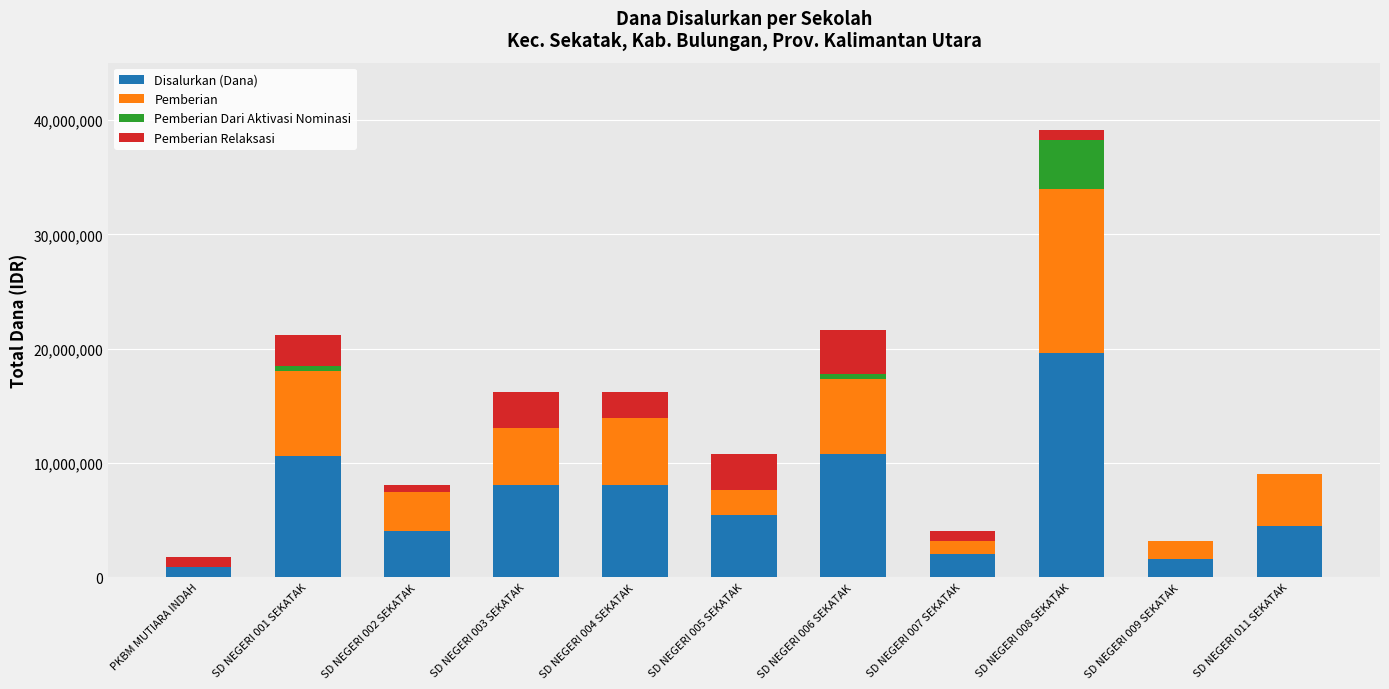

Count the number of data series in this chart.

4